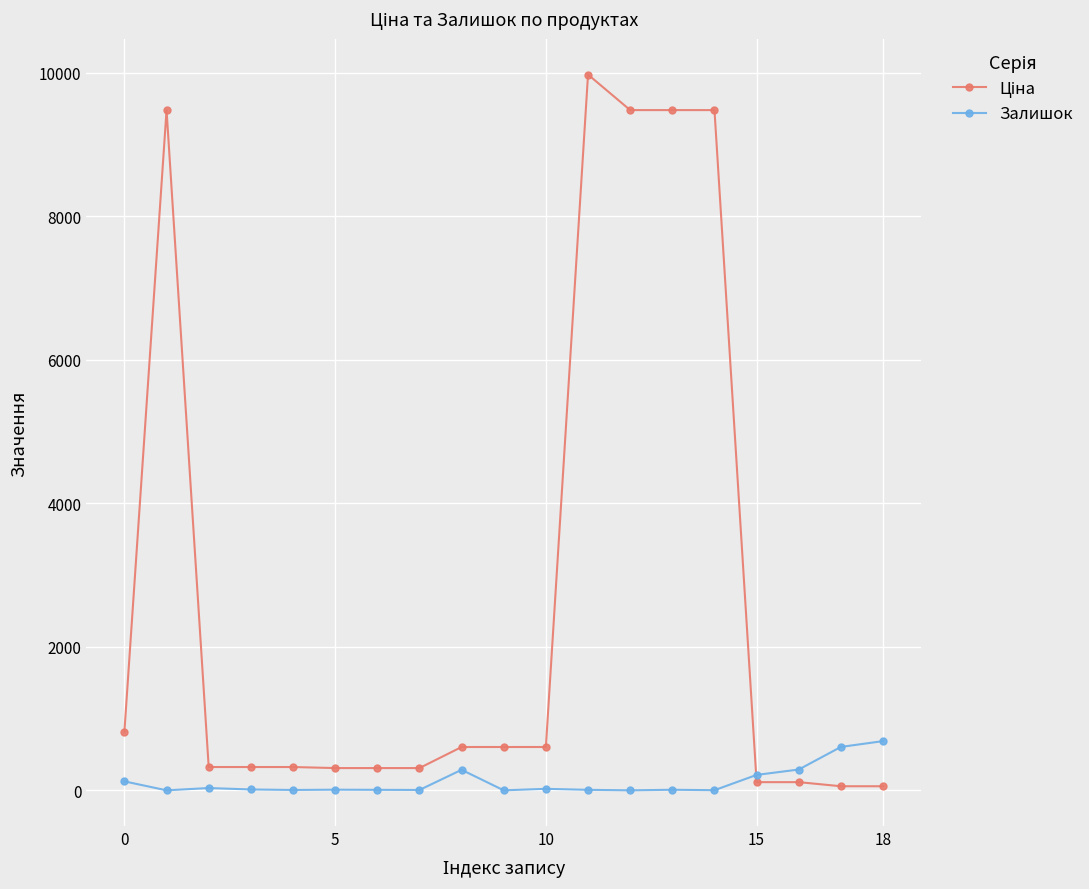

What is the difference between the maximum and minimum values in the Залишок series?

686.0